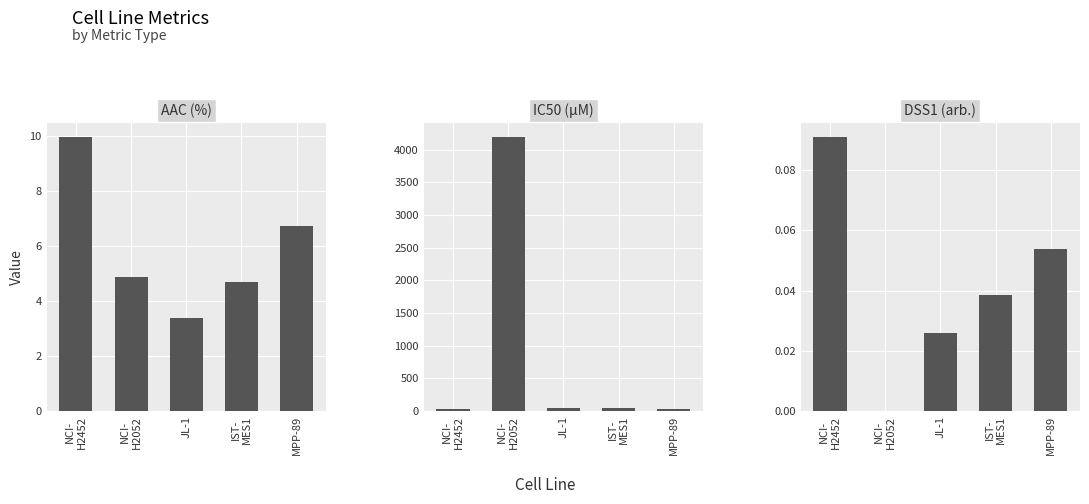

How many bars are there in each group?

3